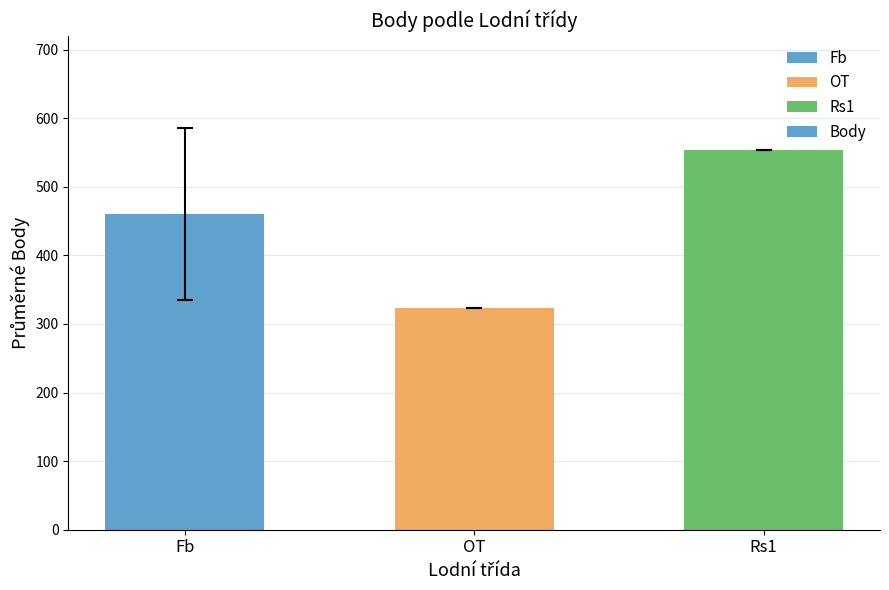

What is the difference between the values at OT and Rs1?

231.0